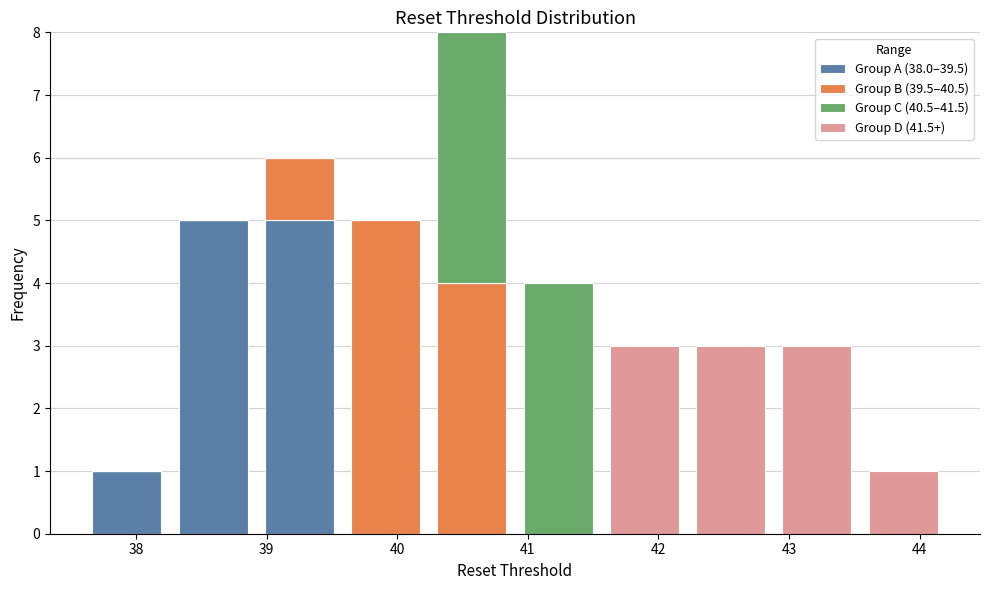

What is the total height of the stacked bar covering 38.9 to 39.6 on the x-axis? Neither the bar edges nor the heights are printed on the chart, so give them approximately, as read against the axes.

6